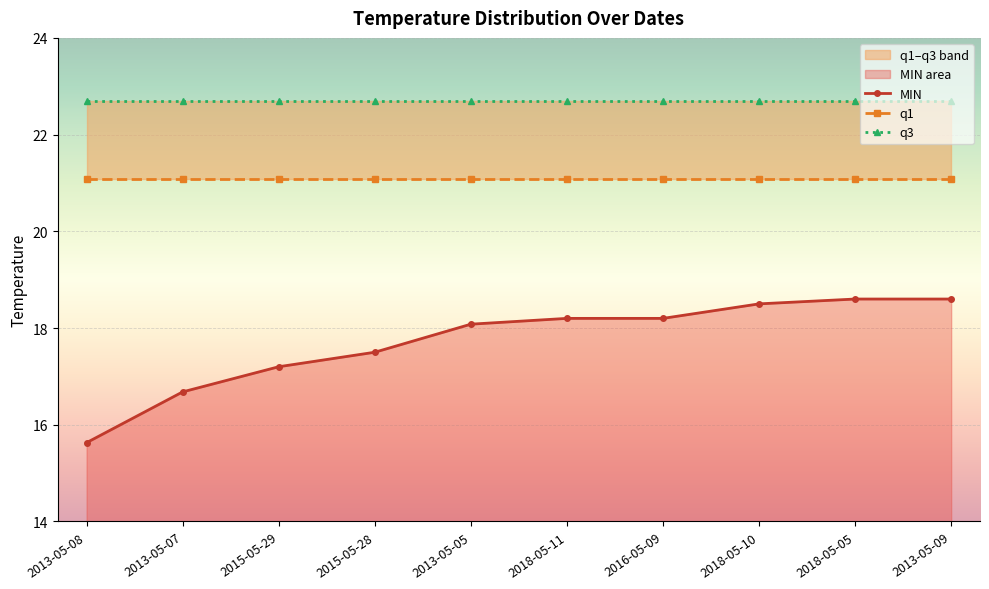

True or false: q1 and MIN cross at least once.

False